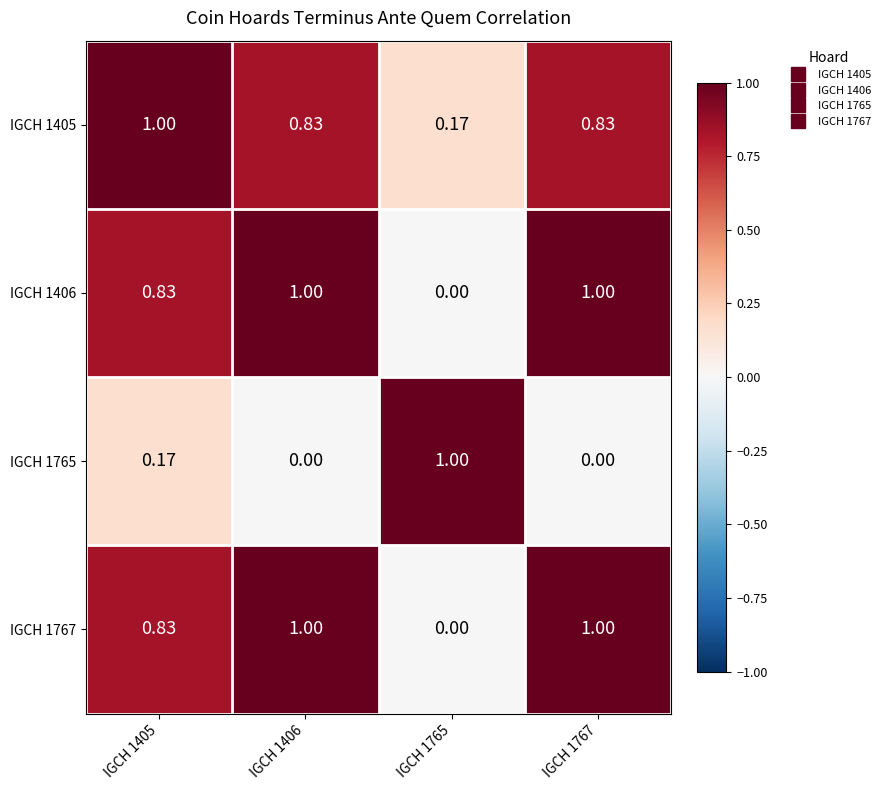

Is the value of IGCH 1765 at IGCH 1767 greater than the value of IGCH 1406 at IGCH 1767?

No